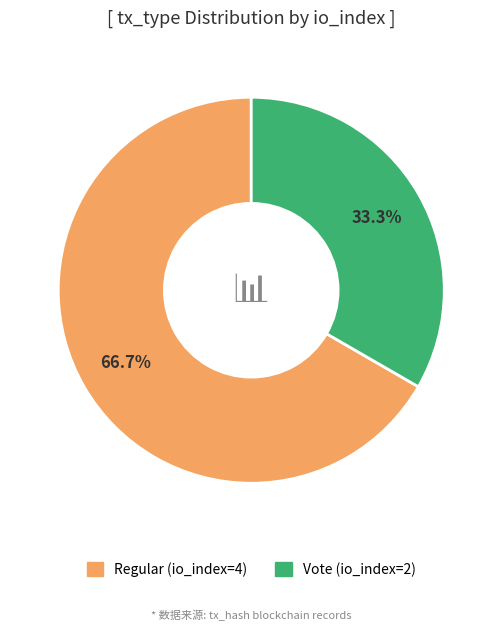

How many segments does this pie chart have?

2